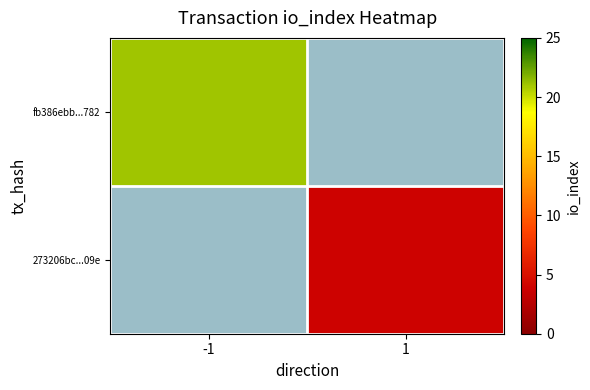

Is the value of 273206bc...09e at -1 greater than the value of fb386ebb...782 at 1?

No